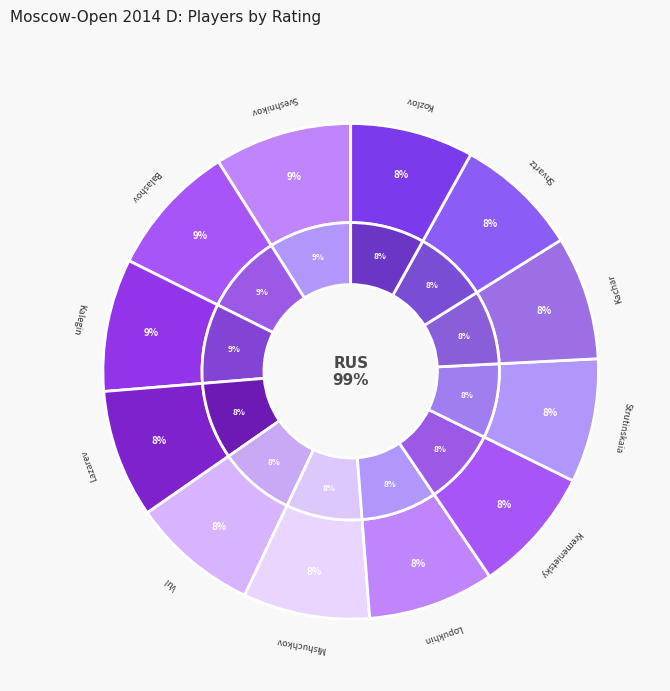

How many slices are in this pie chart?

12